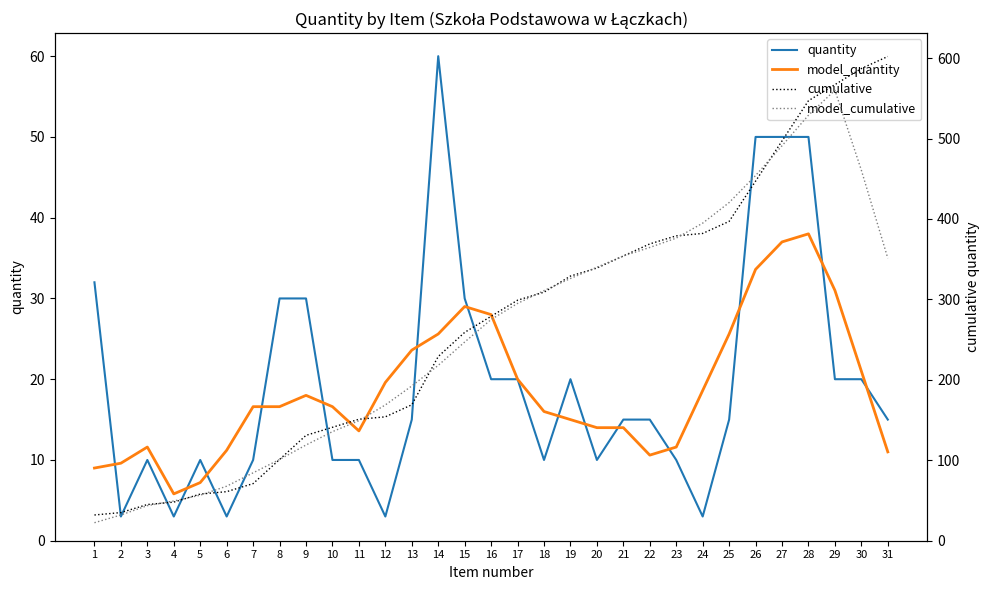

Is the value of model_cumulative at 9 greater than the value of model_quantity at 26?

Yes